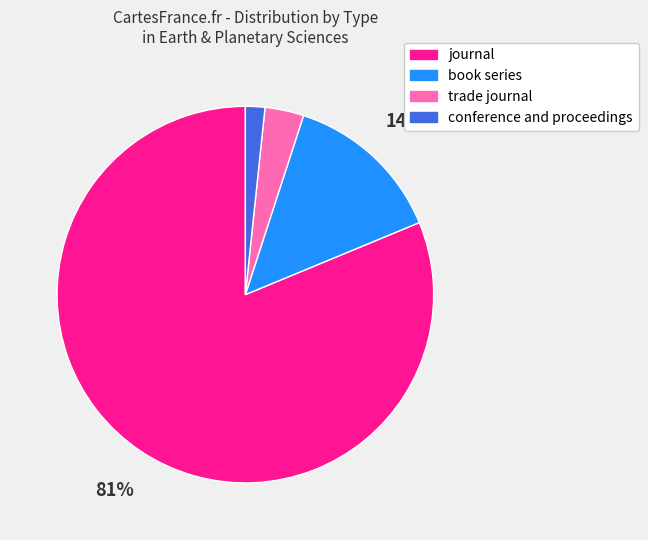

To the nearest percent, what is the combined percentage of book series and journal?

95%